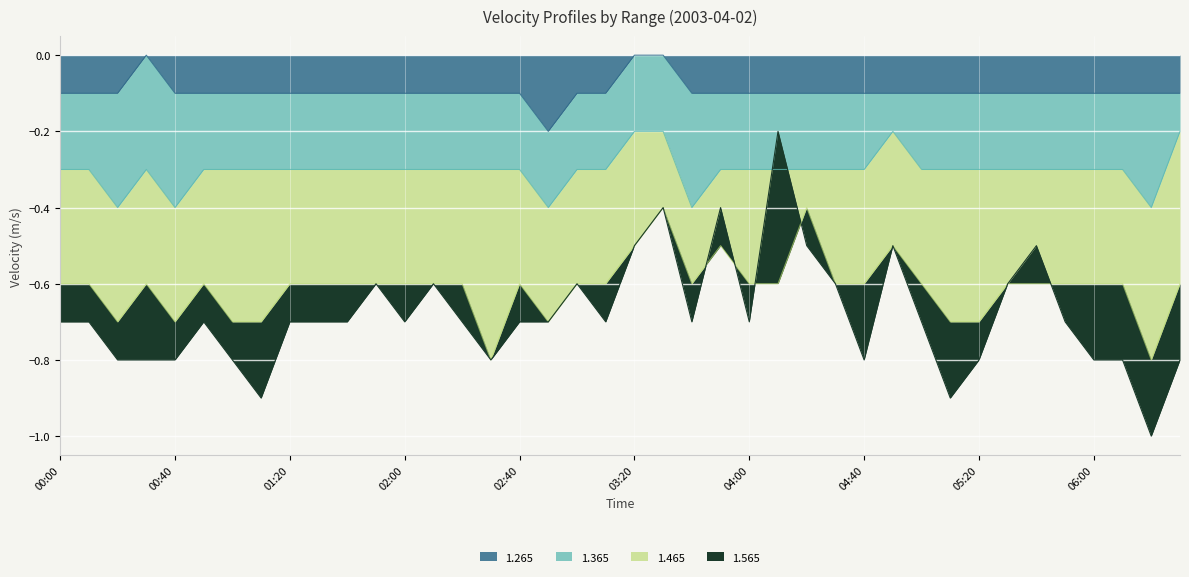

The 1.465 series shows -0.4 at 05:10. True or false?

True